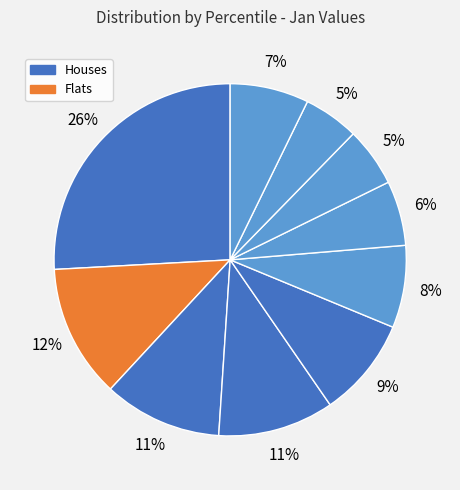

How many slices are in this pie chart?

10